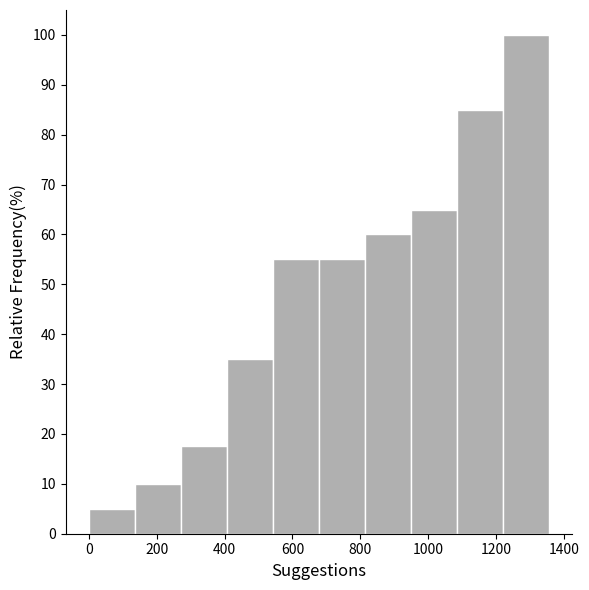

Reading left to right, list every bar in this chart as the range it spans on the x-axis followed by its height. Neither the bar edges nor the heights are printed on the chart, so give them approximately, as read against the axes.

0 to 140: 5
140 to 280: 10
280 to 400: 18
400 to 540: 35
540 to 680: 55
680 to 820: 55
820 to 940: 60
940 to 1080: 65
1080 to 1220: 85
1220 to 1360: 100